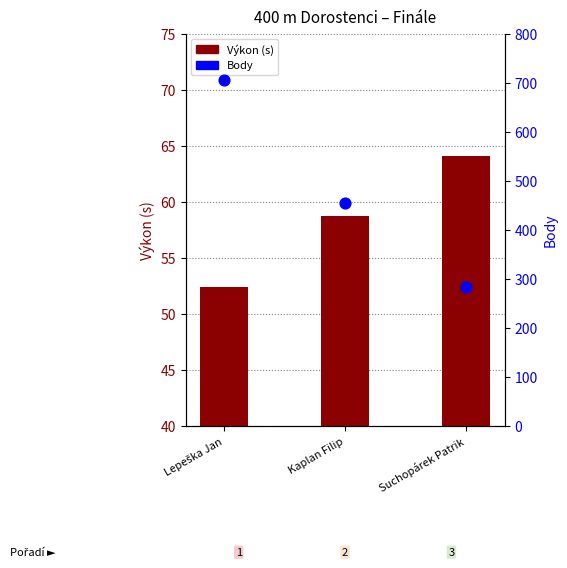

Which series reaches the minimum Y coordinate?

Výkon (s)